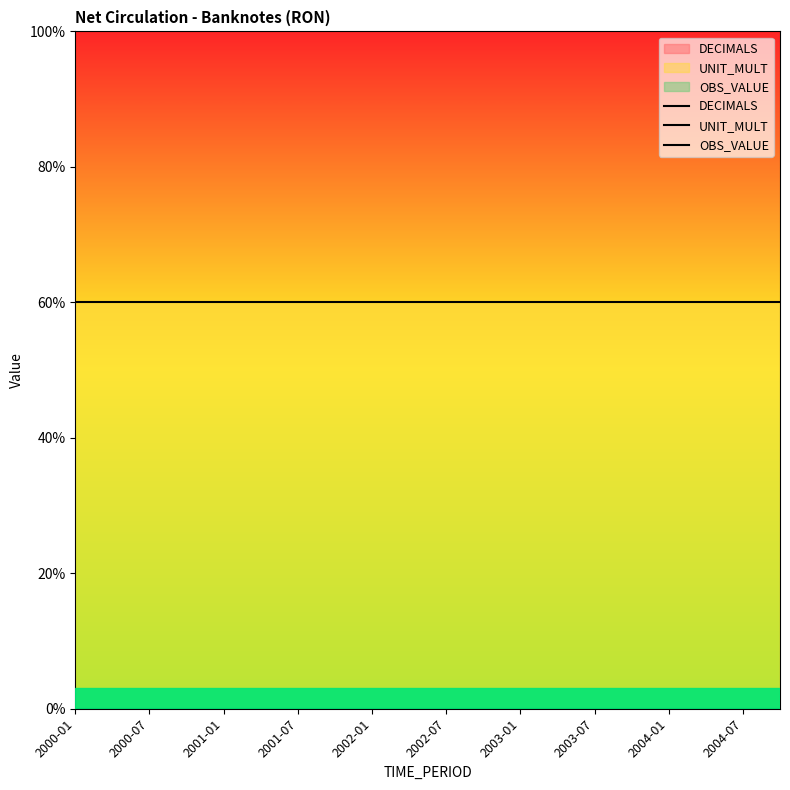

What value does the UNIT_MULT series have at 2003-07?

3